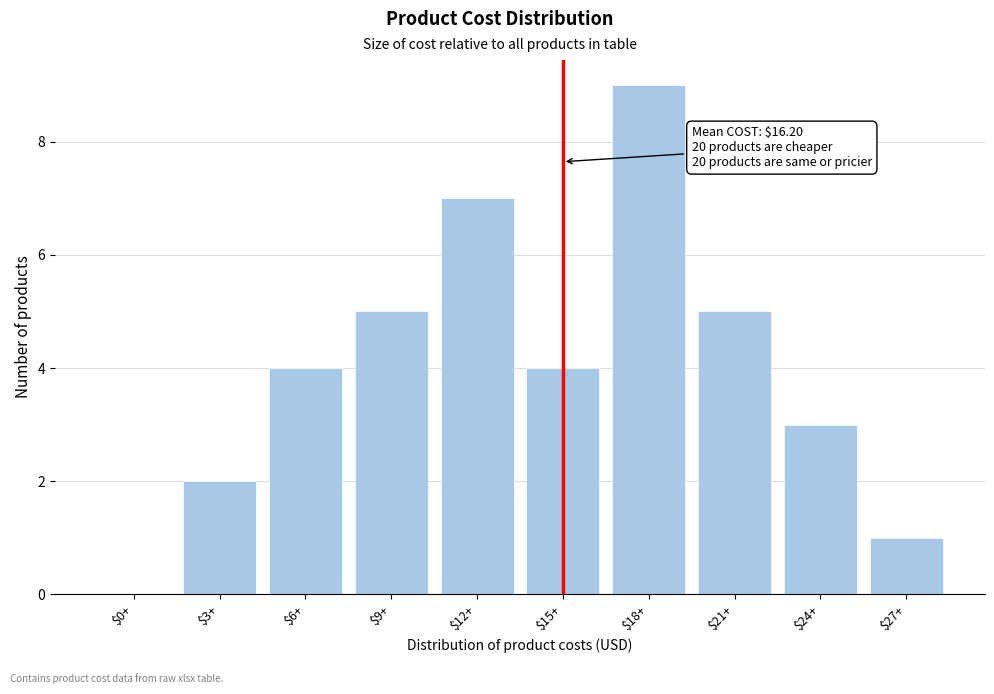

At which category does the chart reach its peak across all series?

$18+